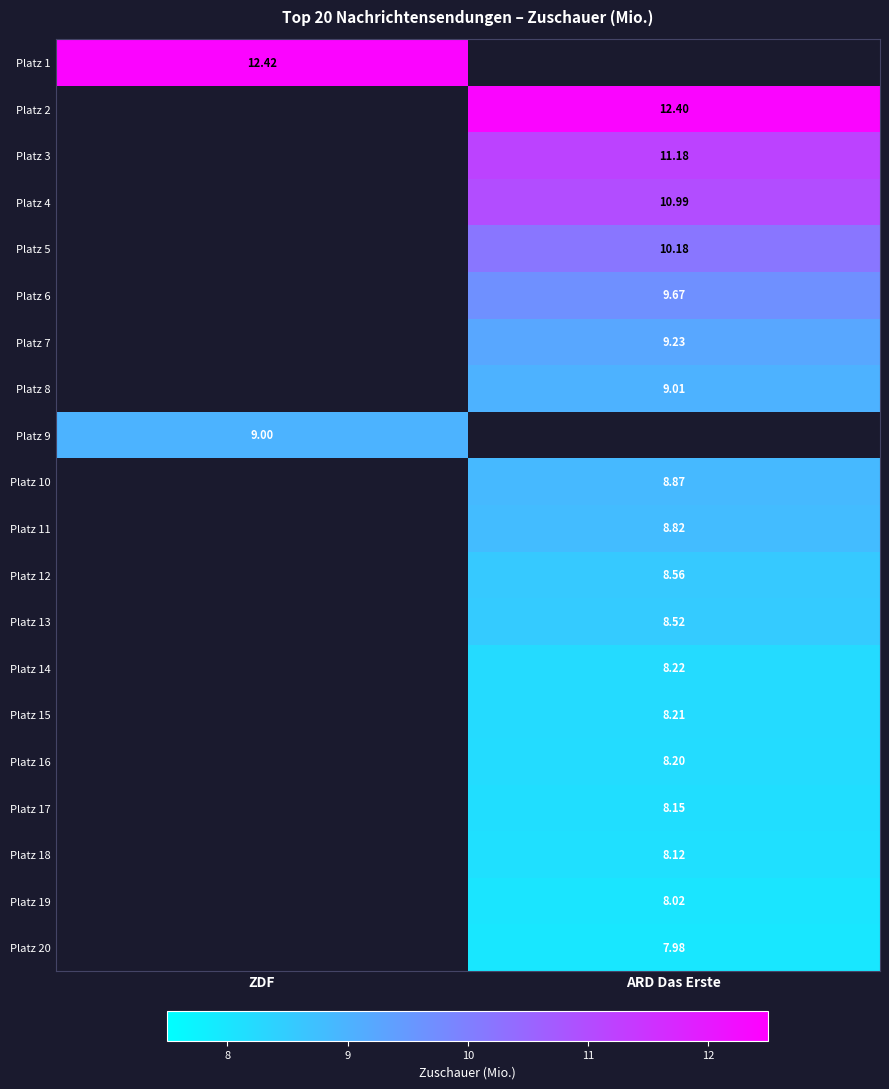

Rank the series by their average value, from highest to lowest.

Platz 1, Platz 2, Platz 3, Platz 4, Platz 5, Platz 6, Platz 7, Platz 8, Platz 9, Platz 10, Platz 11, Platz 12, Platz 13, Platz 14, Platz 15, Platz 16, Platz 17, Platz 18, Platz 19, Platz 20